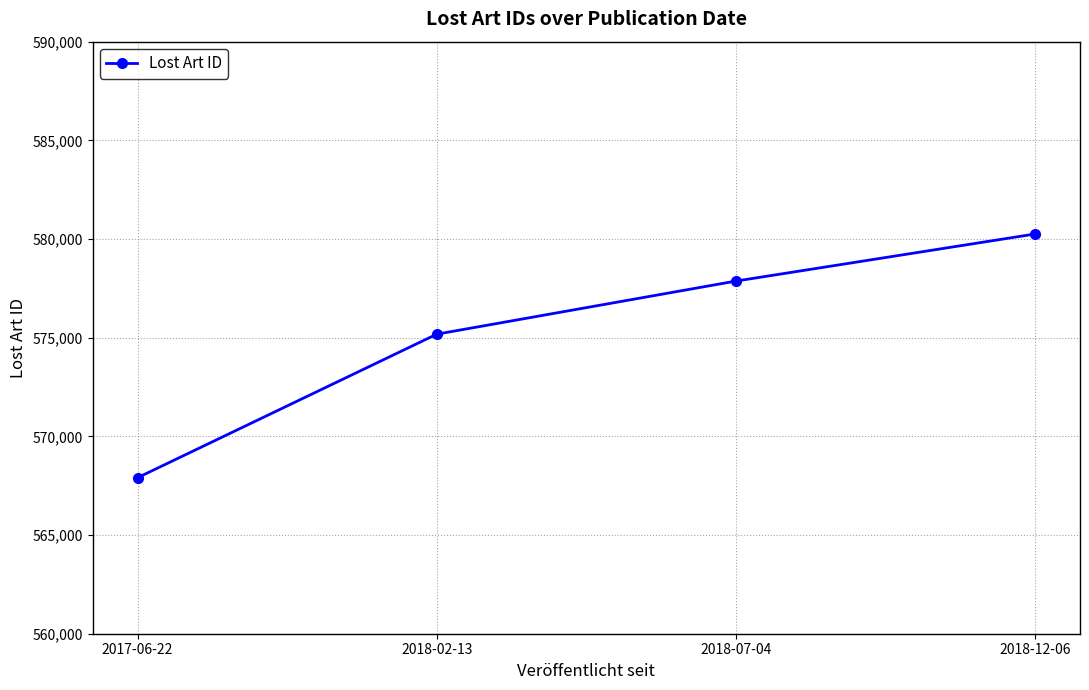

Reading right to left, what are all the values shown in this chart?

2018-12-06=580255	2018-07-04=577869	2018-02-13=575178	2017-06-22=567905